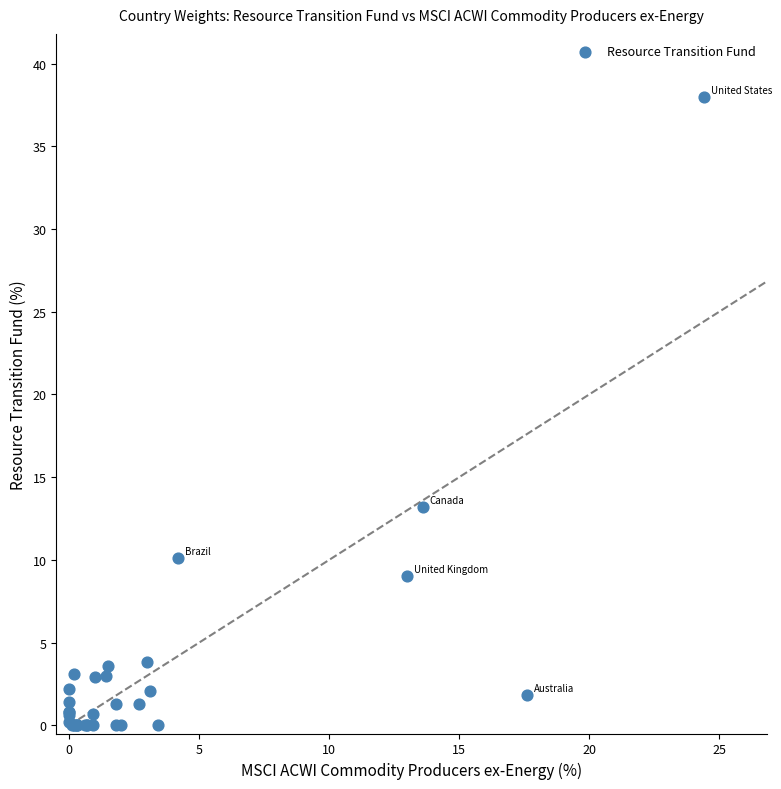

What Y value in the scatter plot is closest to 19?

13.2